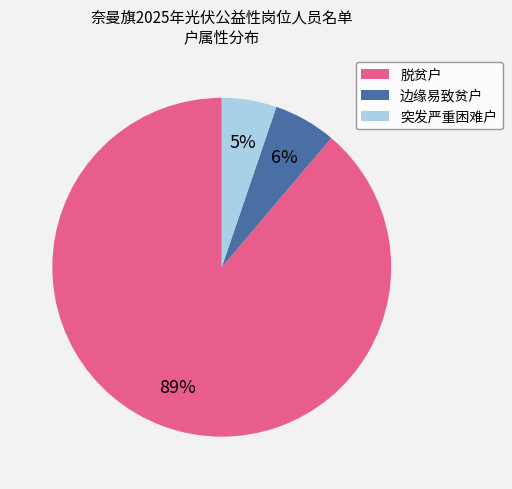

What percentage is the 边缘易致贫户 slice, to the nearest percent?

6%